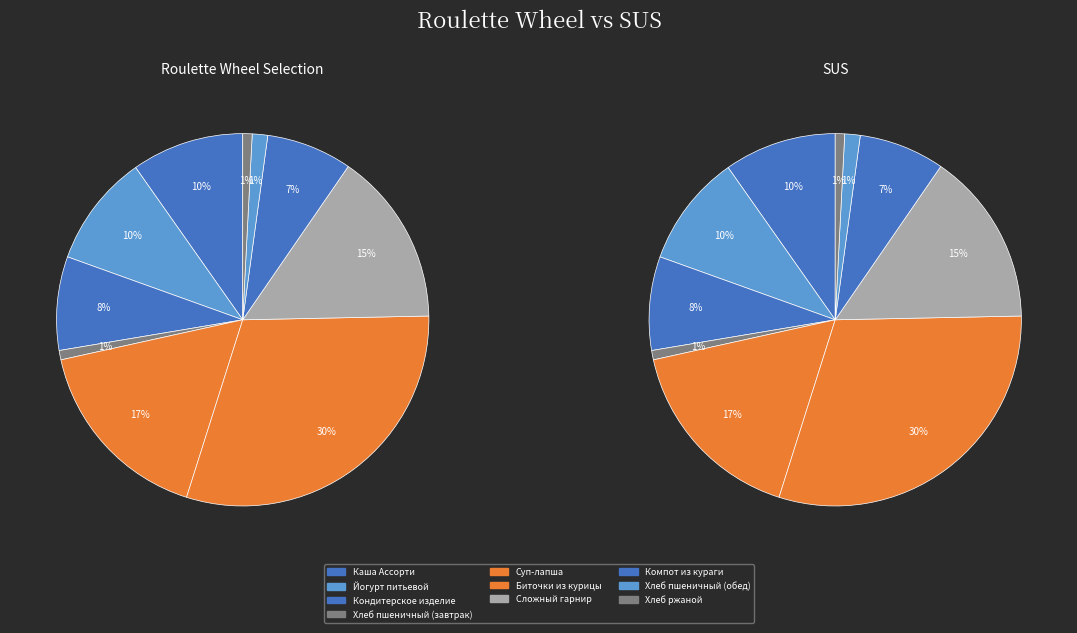

Is the sum of Биточки из курицы and Хлеб пшеничный (обед) greater than half?

No